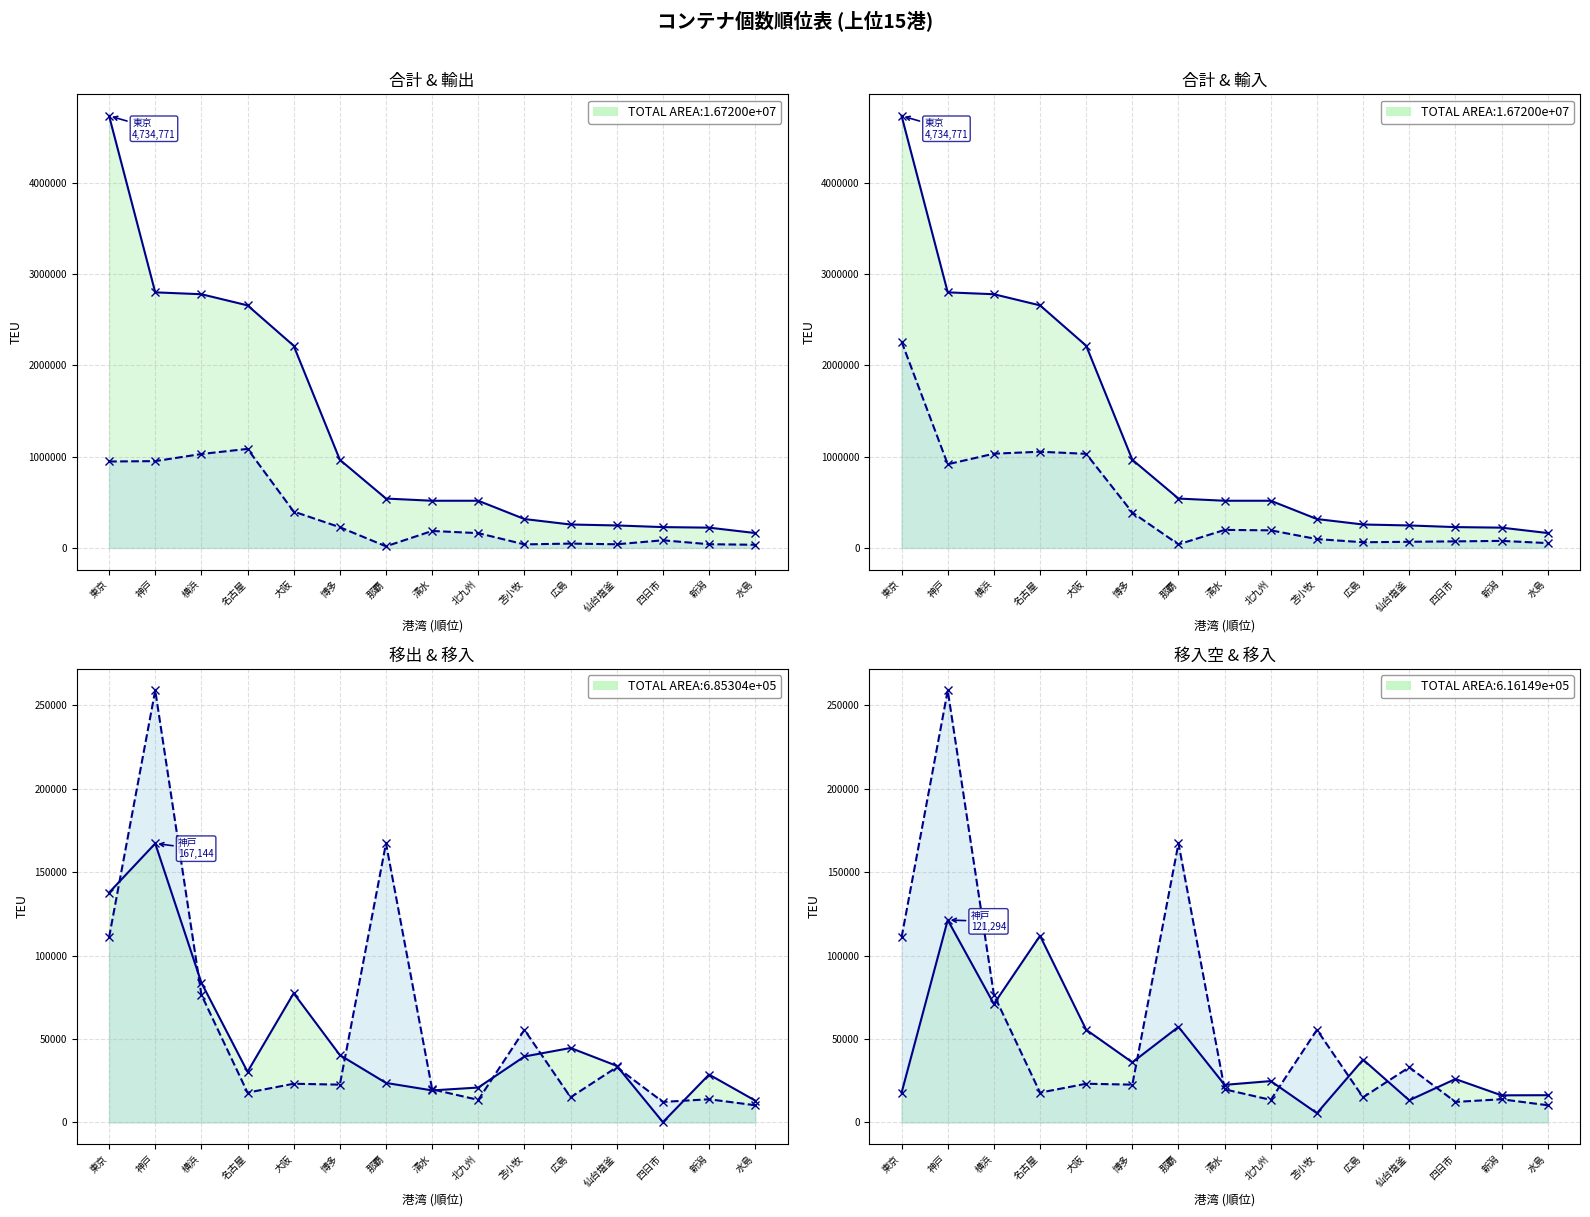

At which category is the sum across all series the highest?

東京